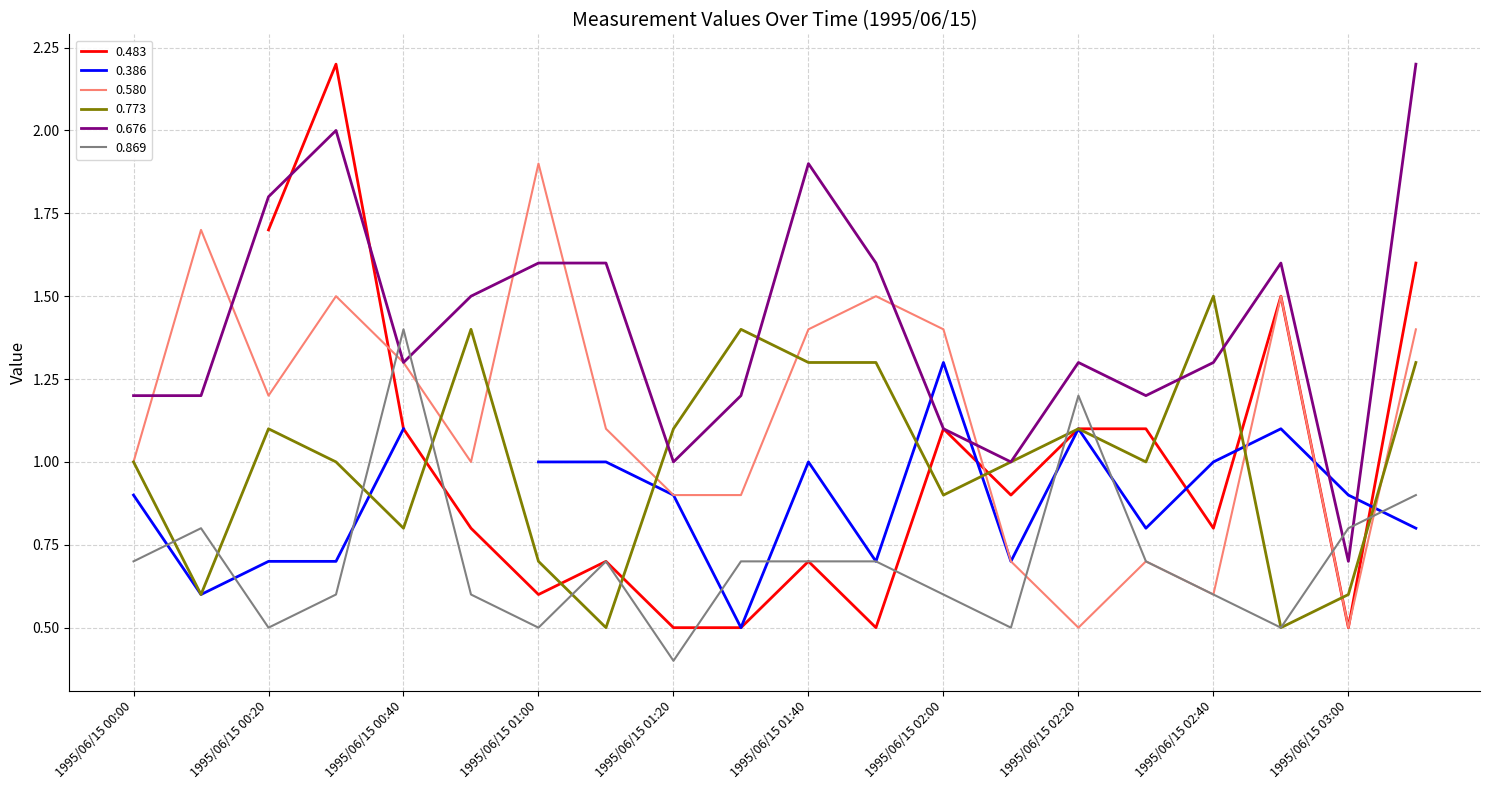

What is the difference between the 0.773 values at 1995/06/15 01:10 and 1995/06/15 00:50?

0.9